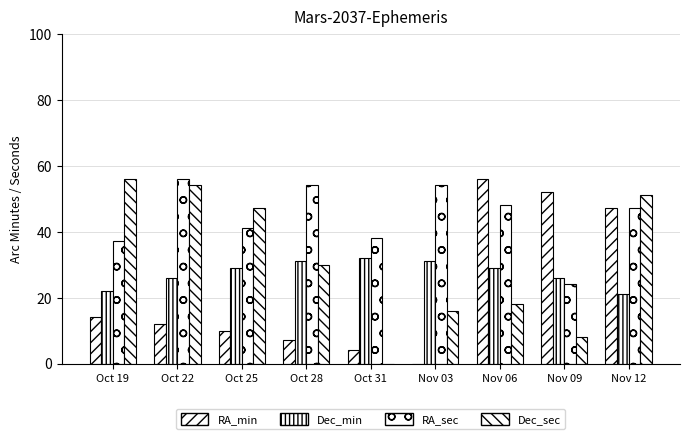

True or false: RA_sec has a value of 37 at Oct 19.

True